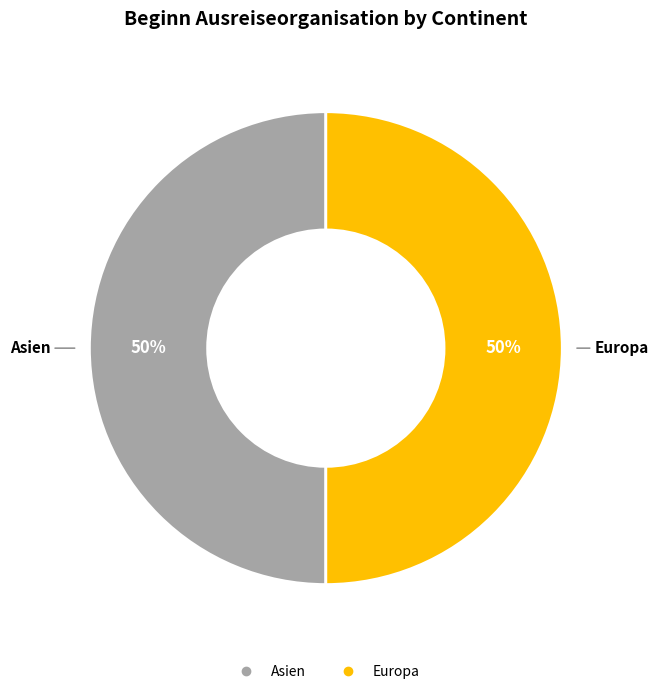

Count the number of slices in the pie.

2